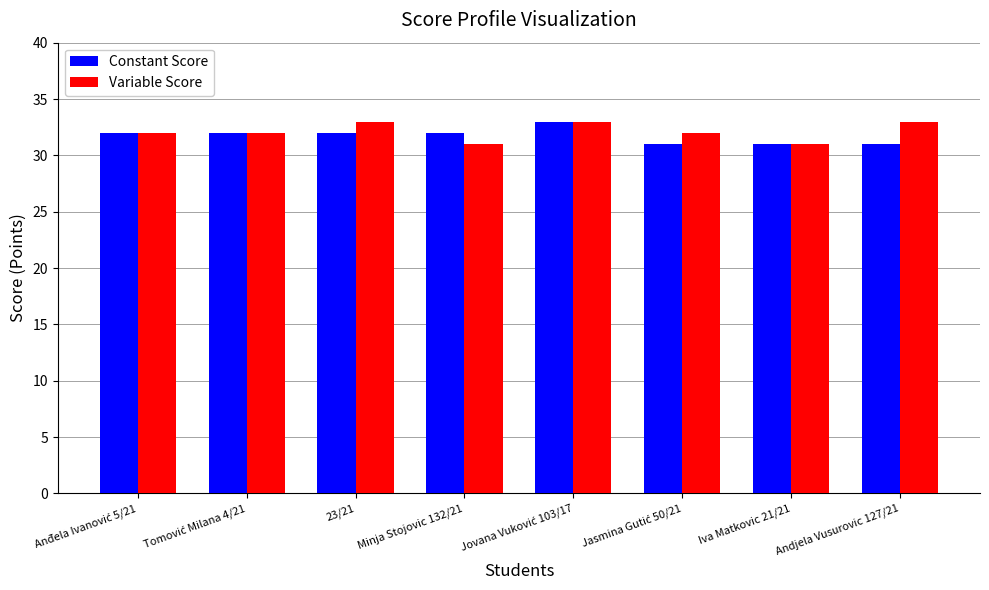

What is the maximum value for Variable Score?

33